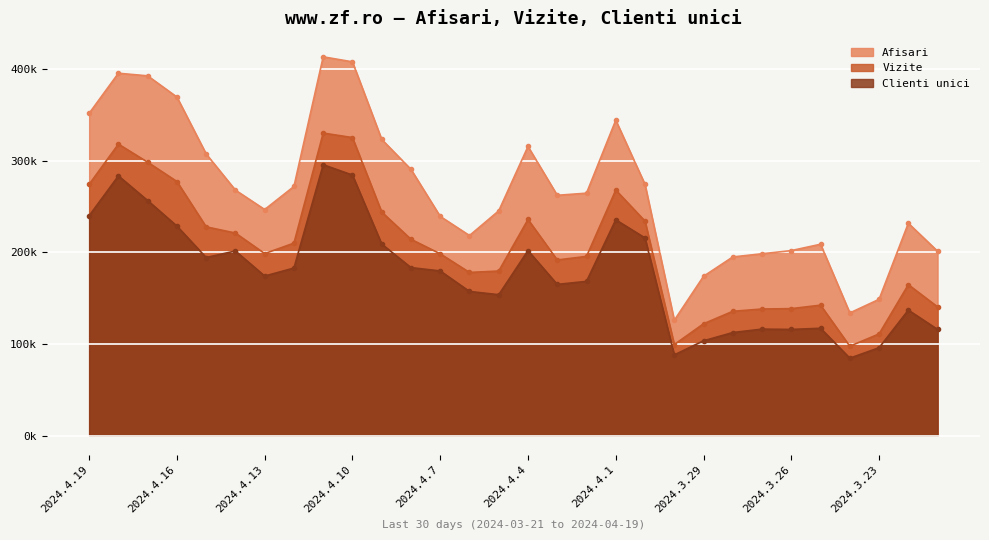

How many data points in Afisari are less than 264511?

15